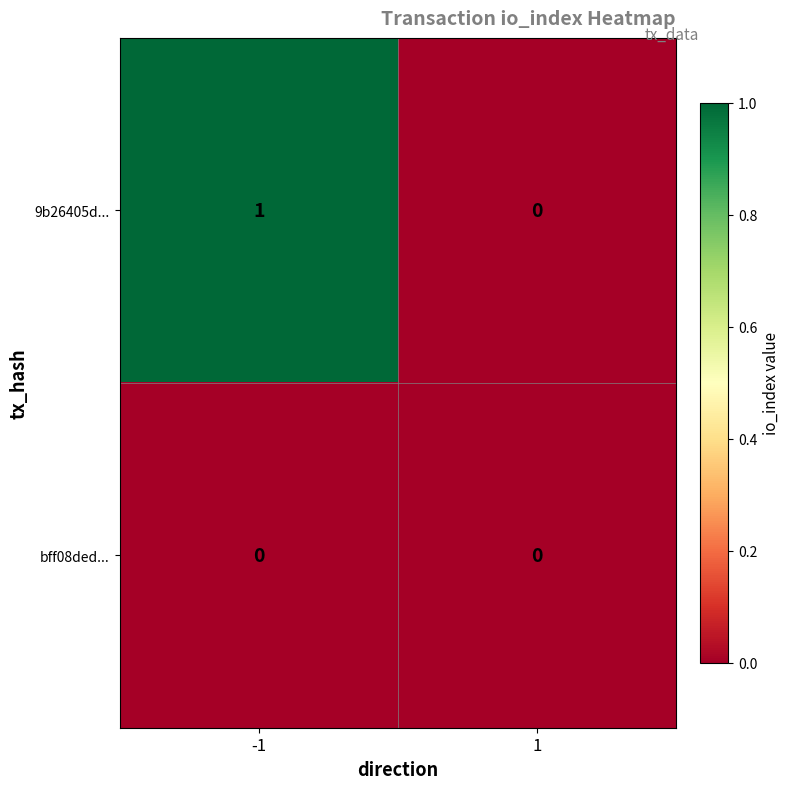

List the series in order of their overall mean, lowest first.

bff08ded..., 9b26405d...